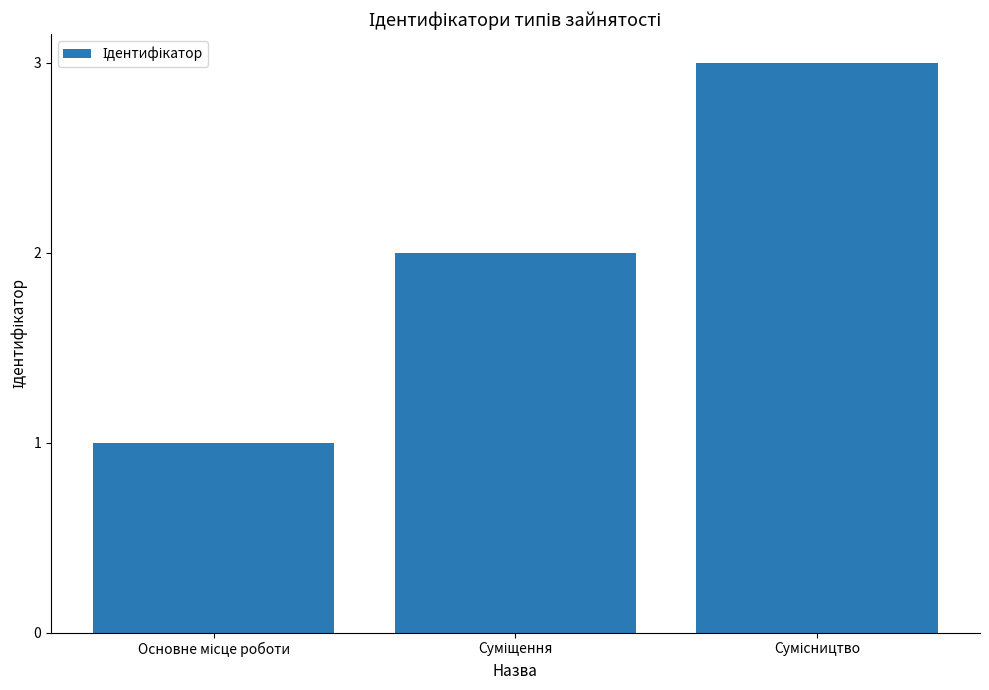

What is the maximum value shown in the chart?

3